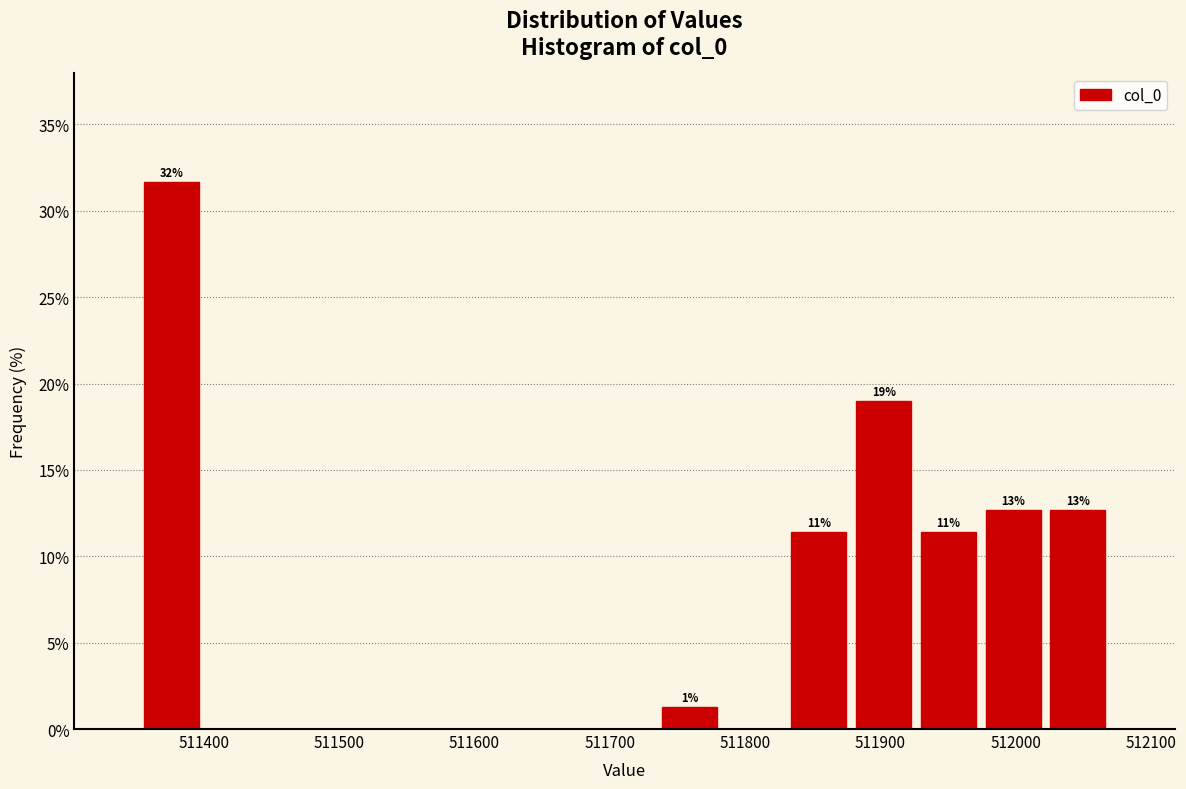

Over which range of the x-axis is the bar tallest?

511350 to 511400